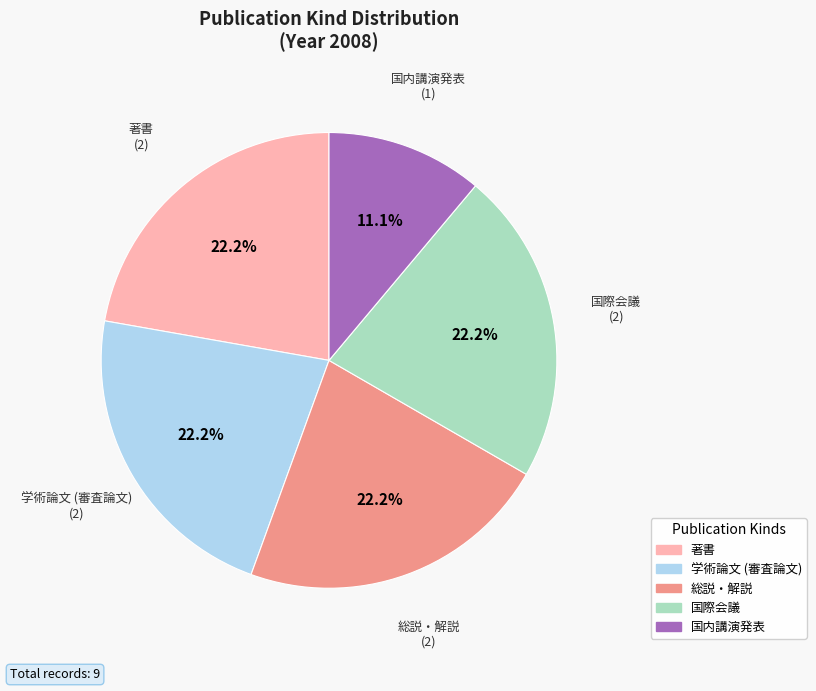

How many slices are in this pie chart?

5